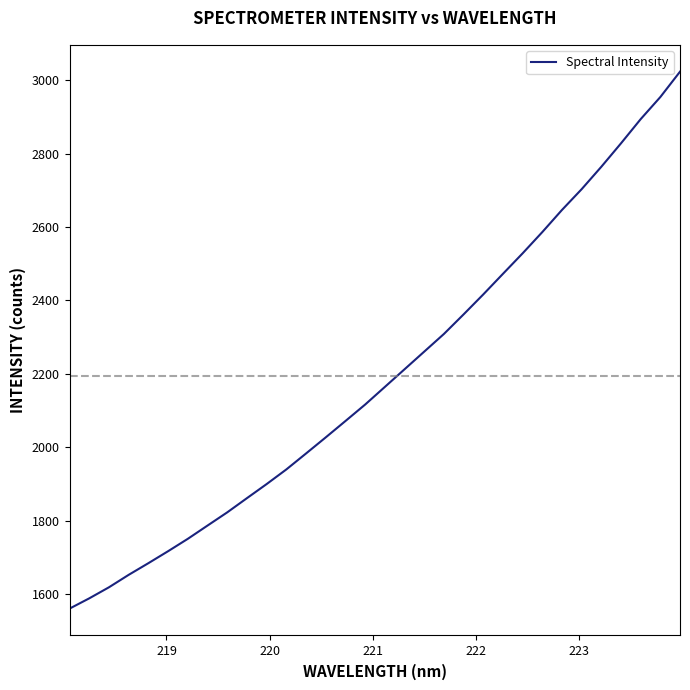

What is the minimum value shown in the chart?

1560.1